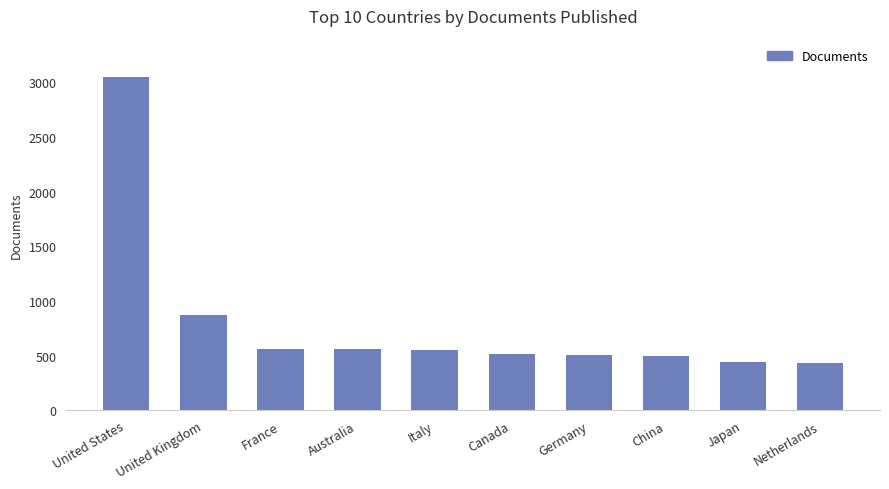

Which has a higher value, Italy or Japan?

Italy